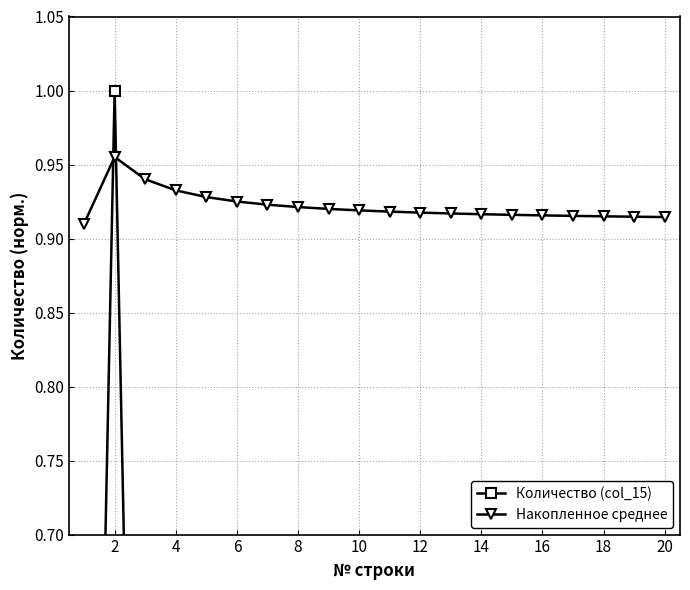

At which category is the sum across all series the highest?

2